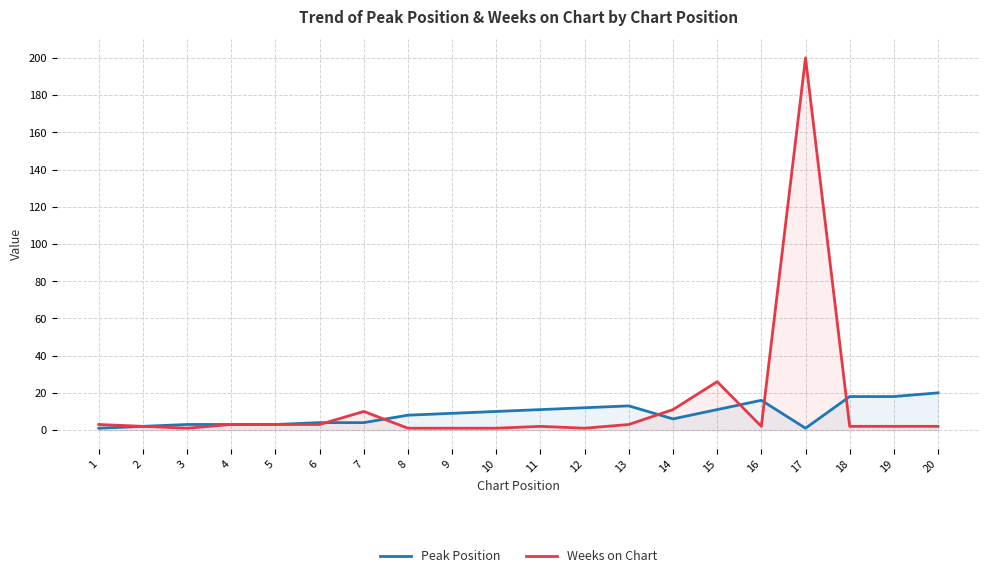

The value of Weeks on Chart at 15 is 26. True or false?

True